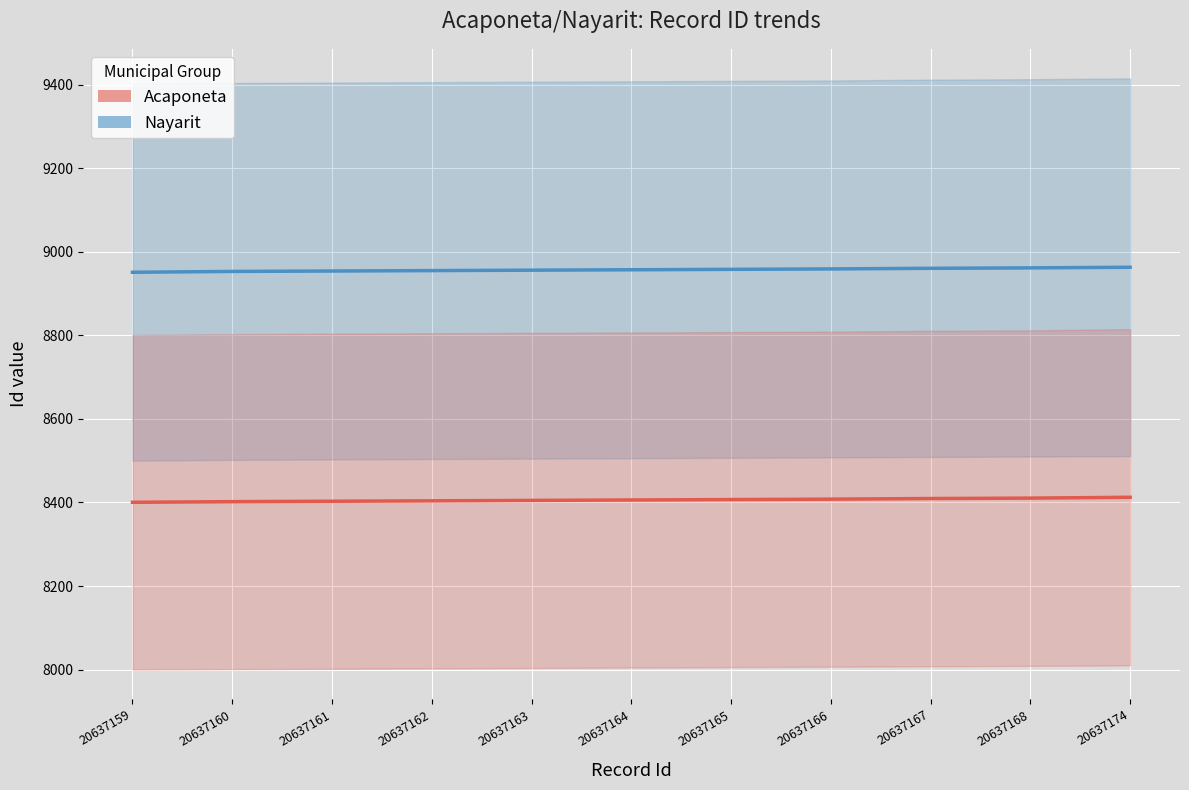

True or false: Nayarit has more than 2 interior local peaks.

False